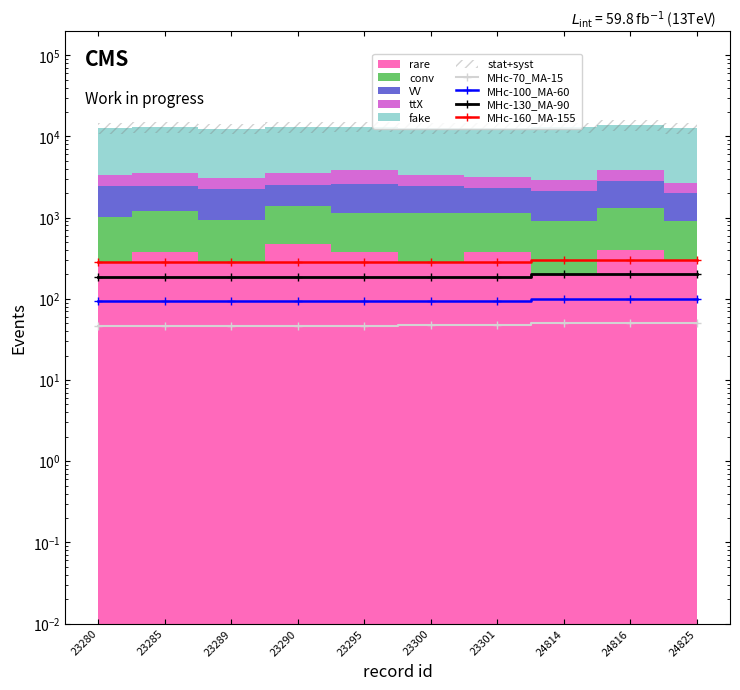

Reading left to right, extract all data points from this chart.

MHc-70_MA-15: 23280=46.9	23285=46.9	23289=46.9	23290=46.9	23295=46.9	23300=46.9	23301=46.9	24814=50.0	24816=50.0	24825=50.0
MHc-100_MA-60: 23280=93.8	23285=93.8	23289=93.8	23290=93.8	23295=93.8	23300=93.9	23301=93.9	24814=100.0	24816=100.0	24825=100.0
MHc-130_MA-90: 23280=187.6	23285=187.6	23289=187.6	23290=187.6	23295=187.7	23300=187.7	23301=187.7	24814=199.9	24816=199.9	24825=200.0
MHc-160_MA-155: 23280=281.3	23285=281.4	23289=281.4	23290=281.5	23295=281.5	23300=281.6	23301=281.6	24814=299.9	24816=299.9	24825=300.0